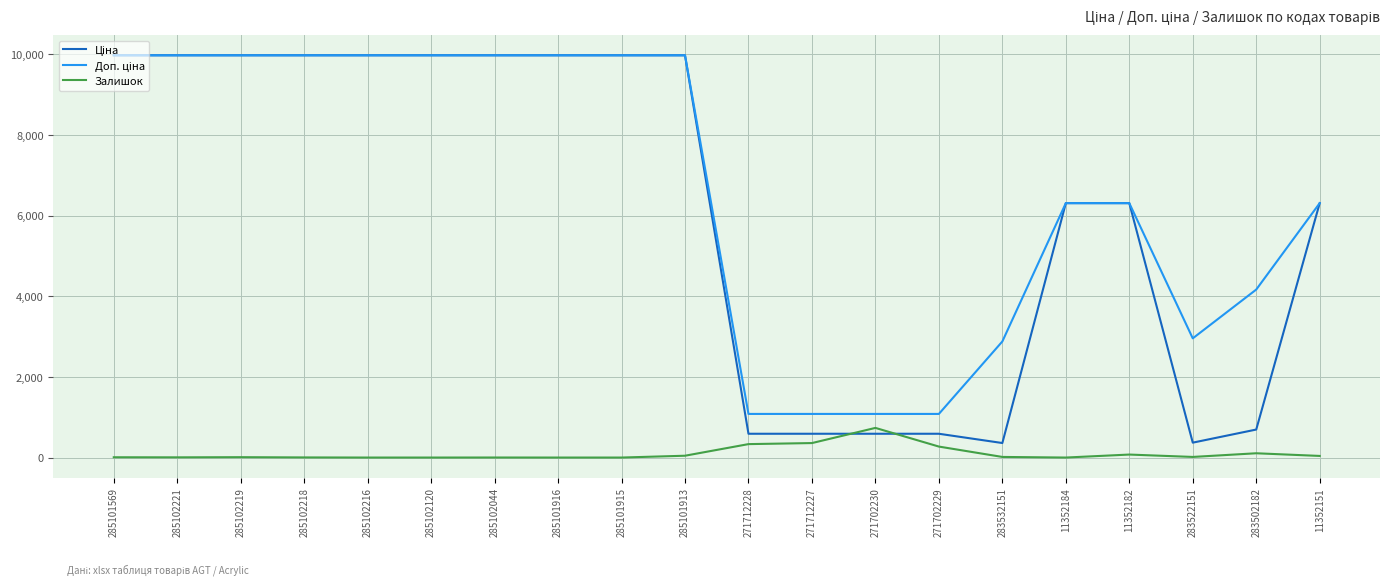

Which category has the highest value in the Залишок series?

271702230